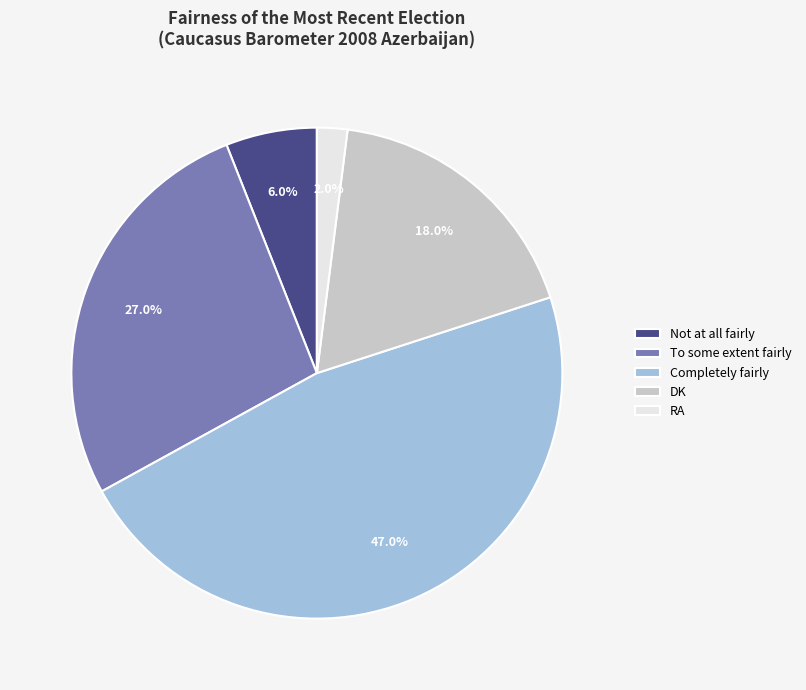

Count the number of slices in the pie.

5